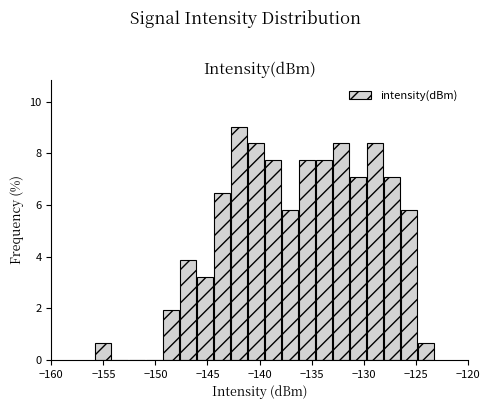

Read against the x-axis, roughly where is the centre of the tallest bar?

-142.0